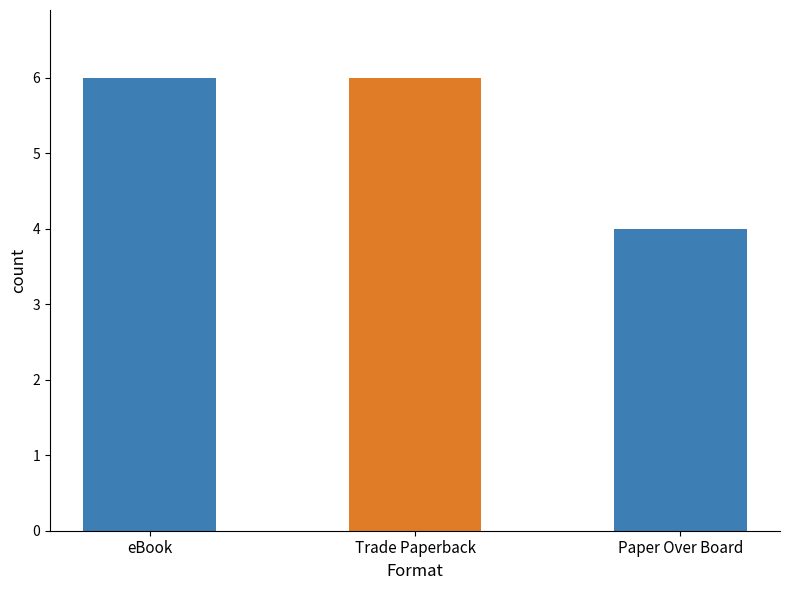

What is the change in value from eBook to Paper Over Board?

-2